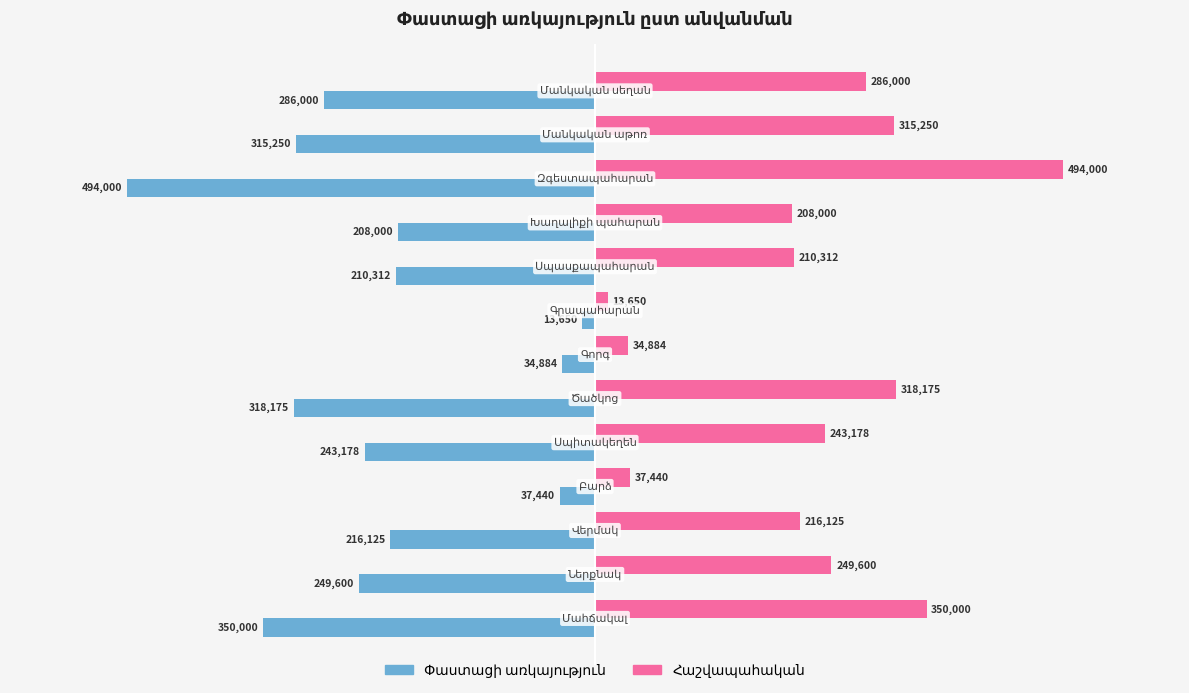

The value of Հաշվապահական at 6 is 46993. True or false?

False